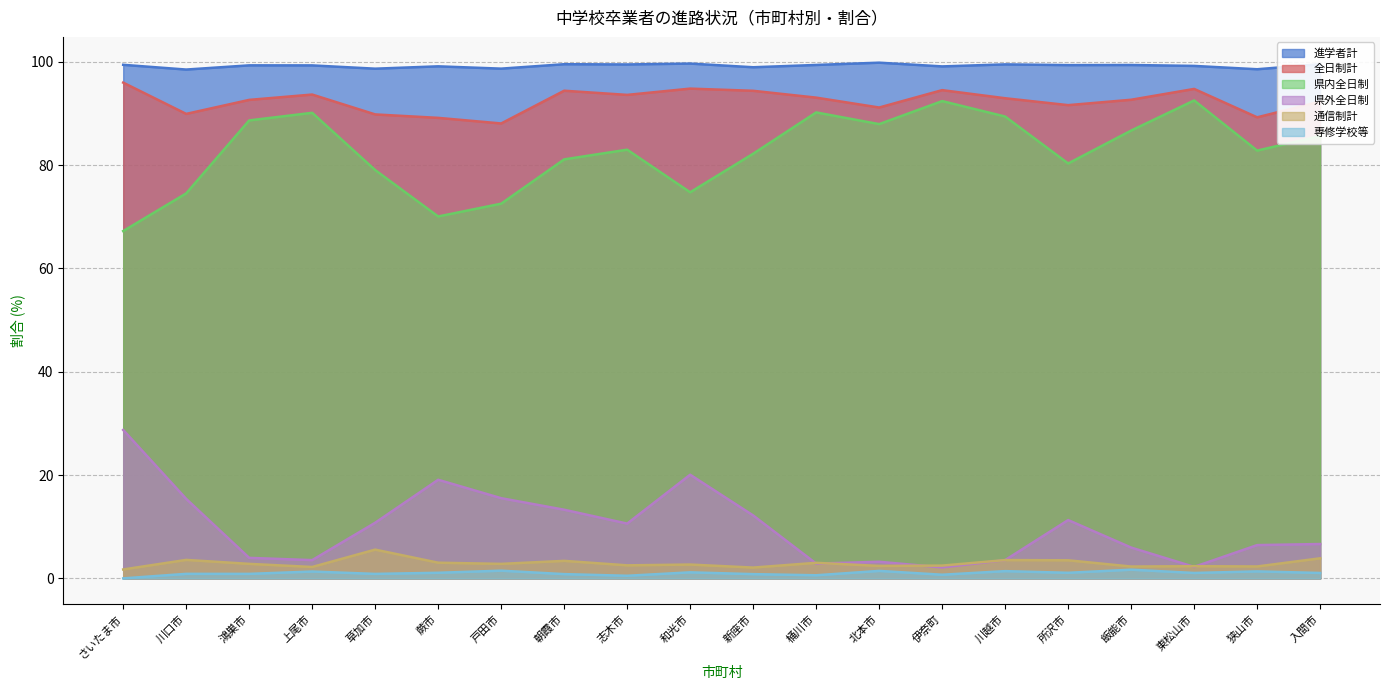

Reading right to left, transcribe all the data shown in this chart.

進学者計: 入間市=99.6	狭山市=98.6	東松山市=99.2	飯能市=99.4	所沢市=99.4	川越市=99.5	伊奈町=99.1	北本市=99.8	桶川市=99.4	新座市=99.0	和光市=99.7	志木市=99.5	朝霞市=99.5	戸田市=98.7	蕨市=99.1	草加市=98.7	上尾市=99.3	鴻巣市=99.3	川口市=98.5	さいたま市=99.4
全日制計: 入間市=92.3	狭山市=89.3	東松山市=94.8	飯能市=92.7	所沢市=91.6	川越市=93.0	伊奈町=94.5	北本市=91.2	桶川市=93.1	新座市=94.4	和光市=94.8	志木市=93.6	朝霞市=94.4	戸田市=88.1	蕨市=89.2	草加市=89.8	上尾市=93.7	鴻巣市=92.6	川口市=89.9	さいたま市=96.0
県内全日制: 入間市=85.7	狭山市=82.8	東松山市=92.5	飯能市=86.7	所沢市=80.3	川越市=89.4	伊奈町=92.4	北本市=87.9	桶川市=90.2	新座市=82.2	和光市=74.7	志木市=83.0	朝霞市=81.1	戸田市=72.5	蕨市=70.1	草加市=79.1	上尾市=90.1	鴻巣市=88.7	川口市=74.5	さいたま市=67.2
県外全日制: 入間市=6.7	狭山市=6.4	東松山市=2.2	飯能市=6.0	所沢市=11.3	川越市=3.5	伊奈町=2.1	北本市=3.2	桶川市=2.9	新座市=12.2	和光市=20.1	志木市=10.6	朝霞市=13.3	戸田市=15.5	蕨市=19.1	草加市=10.8	上尾市=3.5	鴻巣市=4.0	川口市=15.4	さいたま市=28.7
通信制計: 入間市=3.9	狭山市=2.3	東松山市=2.4	飯能市=2.3	所沢市=3.5	川越市=3.5	伊奈町=2.5	北本市=2.4	桶川市=3.0	新座市=2.1	和光市=2.7	志木市=2.5	朝霞市=3.4	戸田市=2.8	蕨市=3.0	草加市=5.6	上尾市=2.2	鴻巣市=2.8	川口市=3.6	さいたま市=1.7
専修学校等: 入間市=1.0	狭山市=1.4	東松山市=1.0	飯能市=1.7	所沢市=1.1	川越市=1.4	伊奈町=0.7	北本市=1.4	桶川市=0.6	新座市=0.8	和光市=1.2	志木市=0.5	朝霞市=0.8	戸田市=1.5	蕨市=1.1	草加市=0.9	上尾市=1.3	鴻巣市=0.9	川口市=0.9	さいたま市=0.0